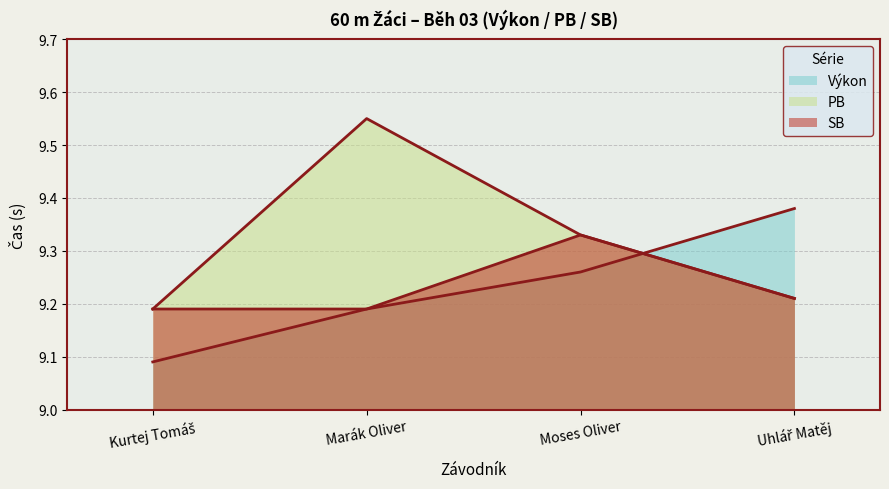

True or false: PB and SB intersect in this chart.

False